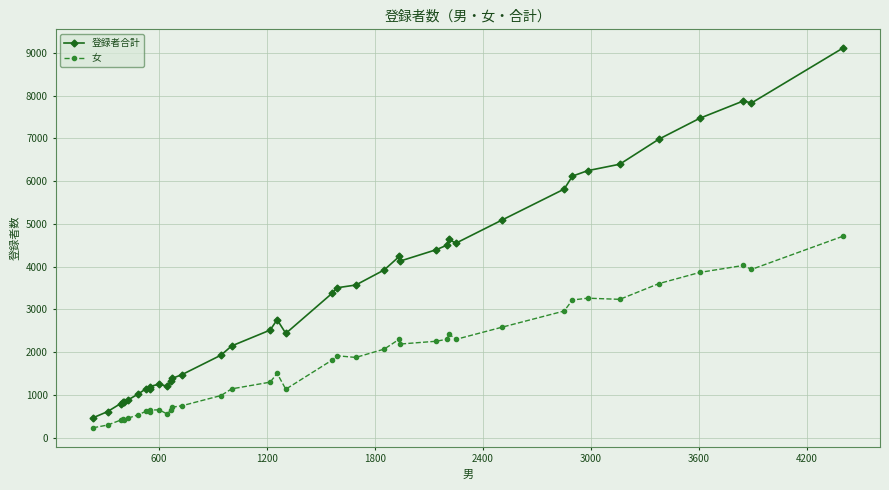

Does the chart display data point markers on the line(s)?

Yes